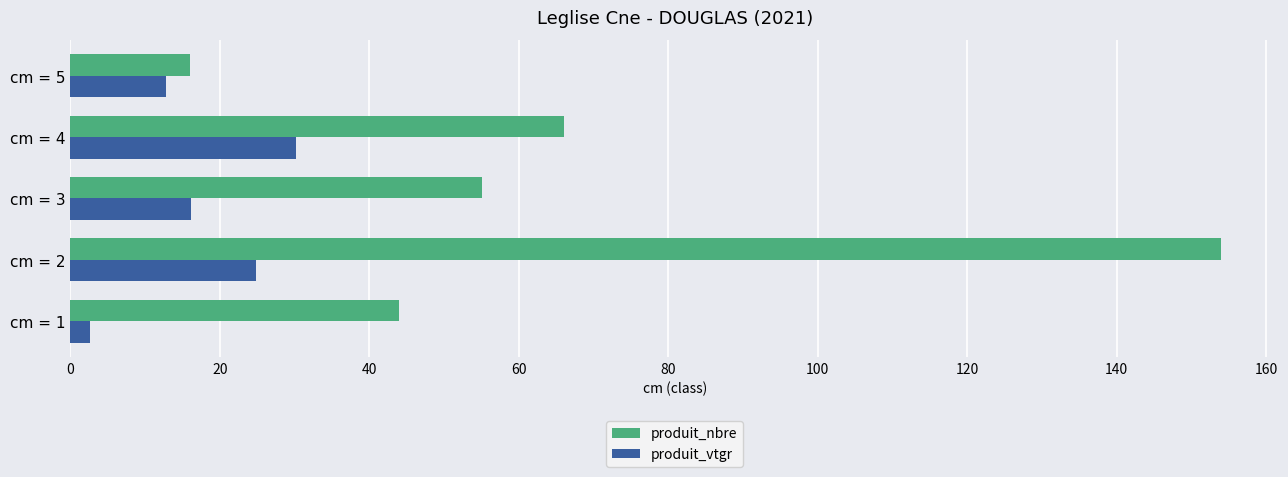

What is the sum of all produit_nbre values?

335.0